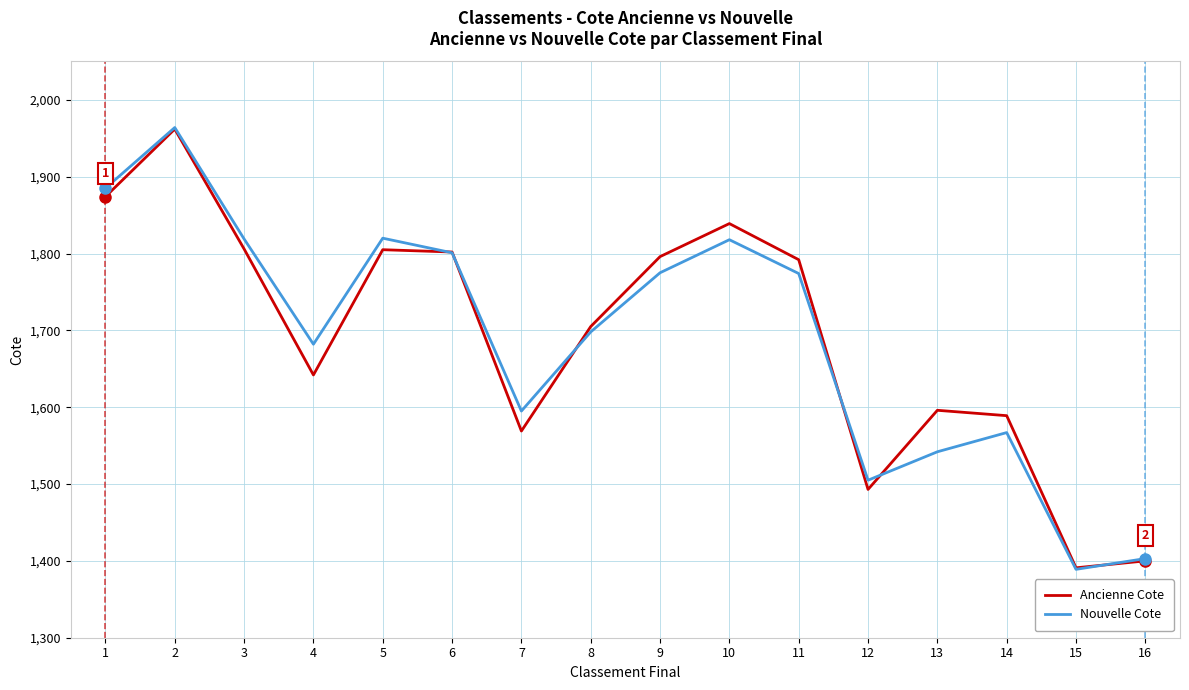

Which series changed the most between 2 and 10?

Nouvelle Cote